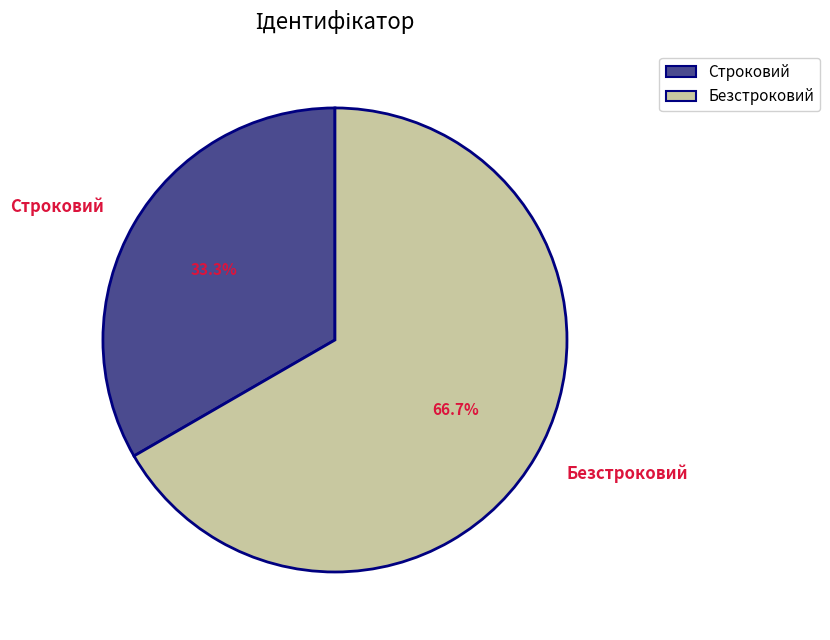

What is the total percentage of Строковий and Безстроковий?

100.0%